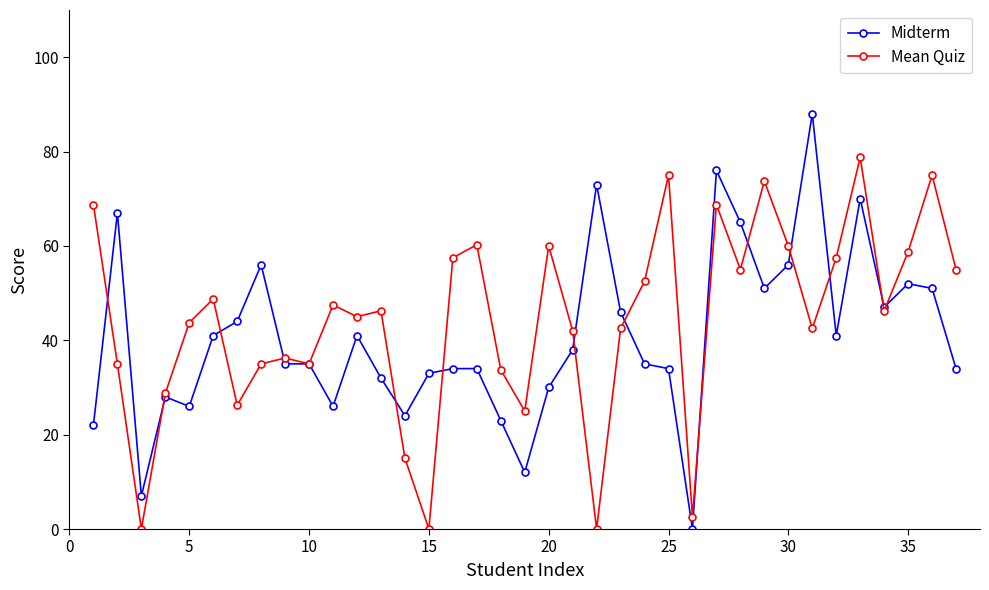

What is the greatest value displayed?

88.0